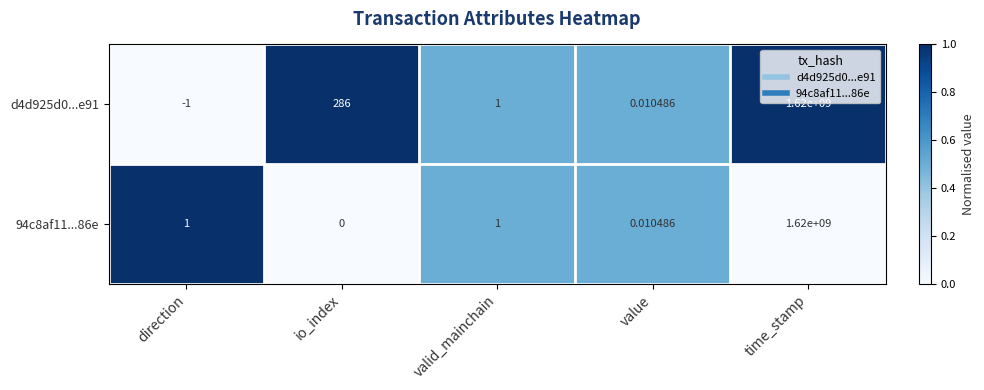

How many distinct data groups are displayed?

2